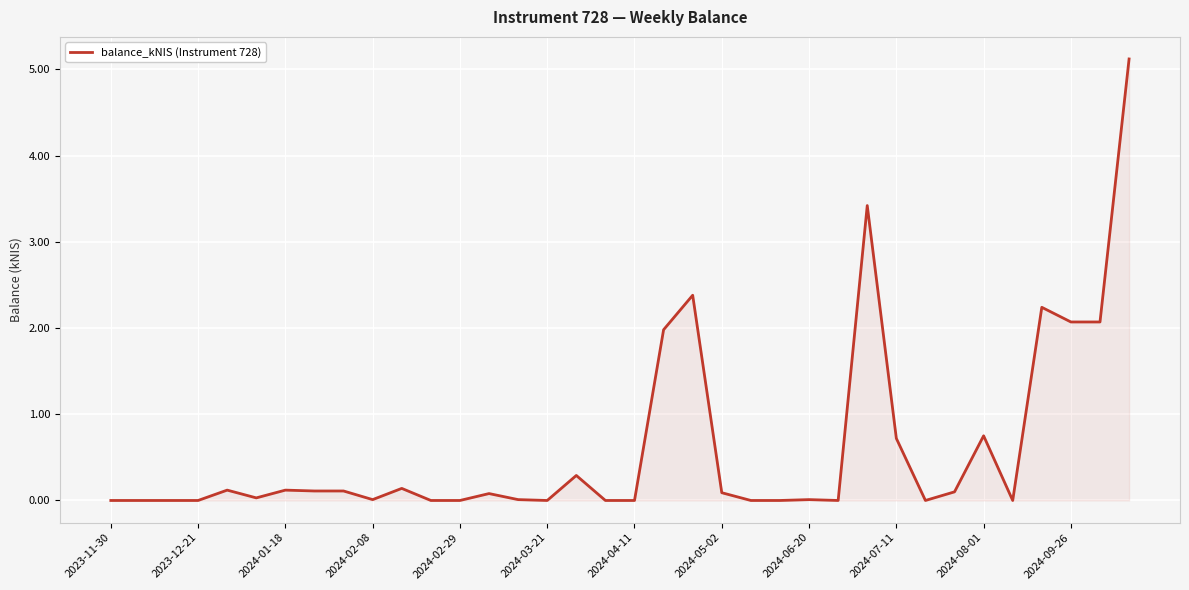

What is the difference between the maximum and minimum values?

5.1